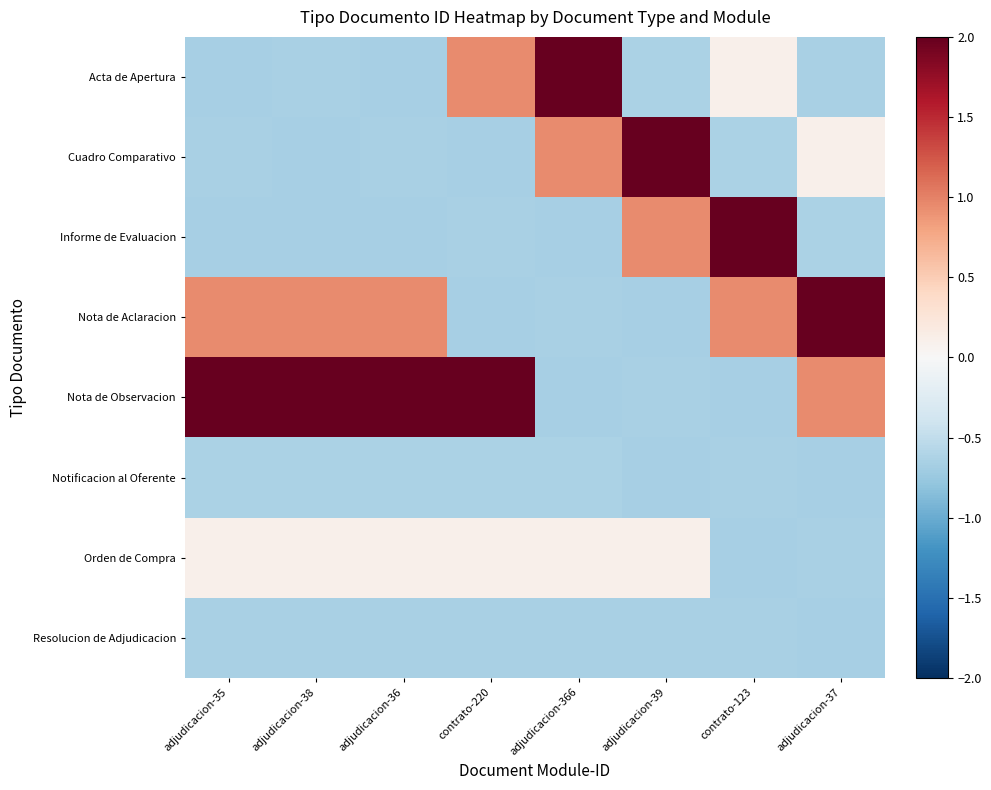

What is the minimum value shown in the chart?

-0.7